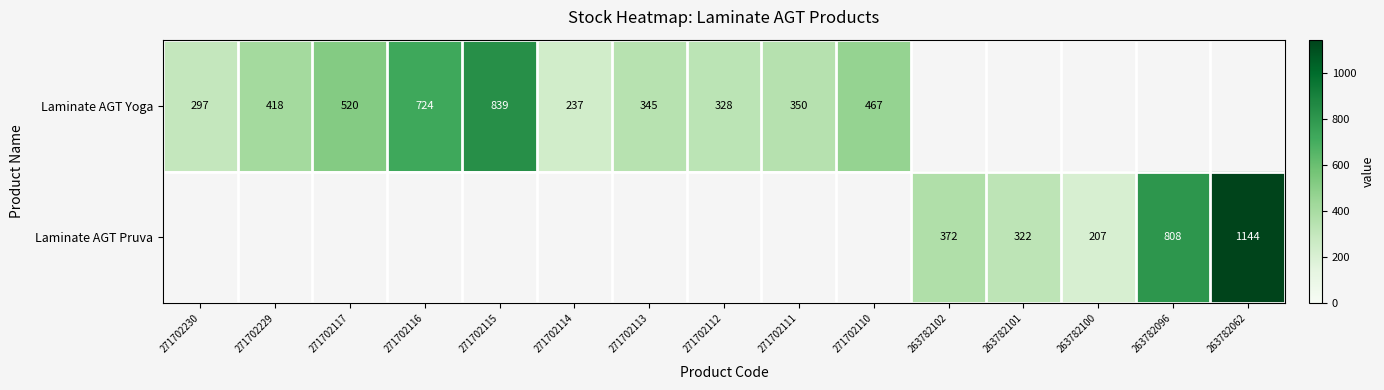

The Laminate AGT Pruva series shows 196 at 263782101. True or false?

False